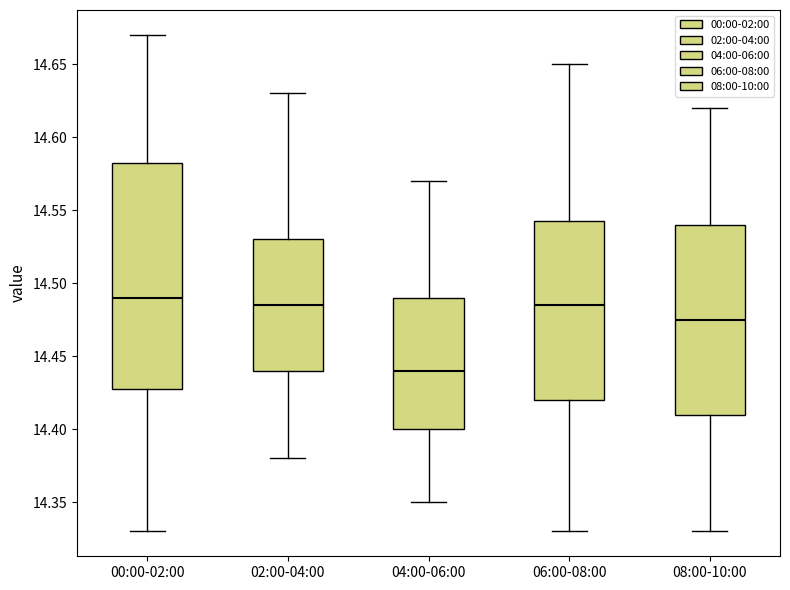

Which box is the tallest, from its lower edge to its upper edge?

00:00-02:00